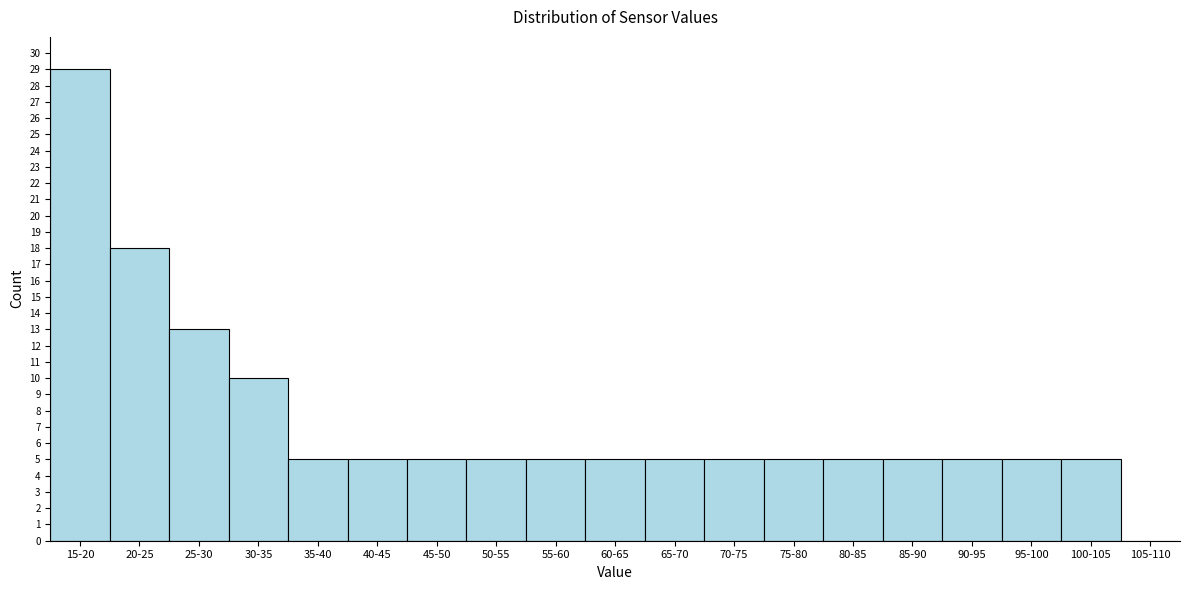

Reading left to right, what are all the values shown in this chart?

15-20=29	20-25=18	25-30=13	30-35=10	35-40=5	40-45=5	45-50=5	50-55=5	55-60=5	60-65=5	65-70=5	70-75=5	75-80=5	80-85=5	85-90=5	90-95=5	95-100=5	100-105=5	105-110=0